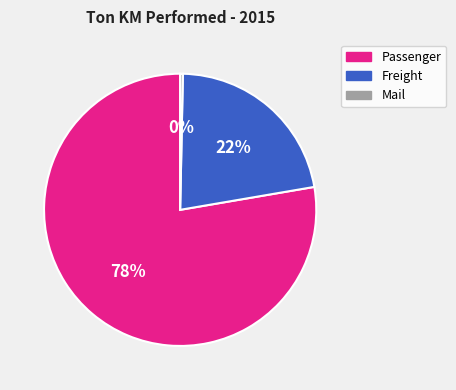

Do Mail and Freight together represent more than half of the pie?

No